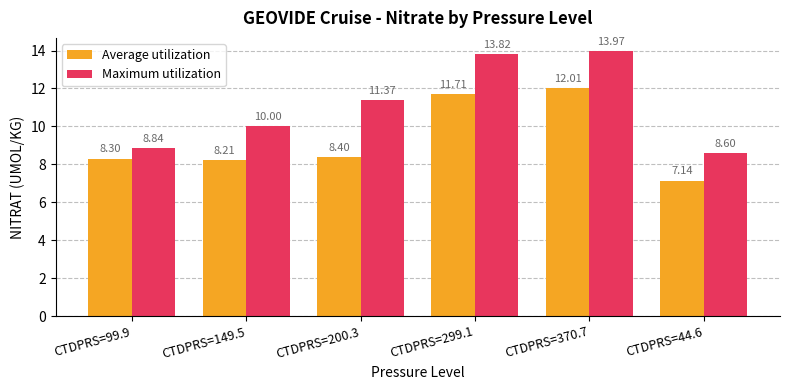

What is the sum of the Average utilization values at CTDPRS=149.5 and CTDPRS=200.3?

16.6